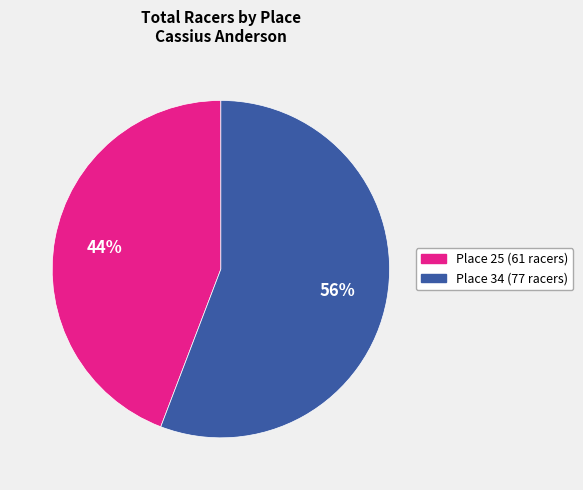

How many slices are in this pie chart?

2